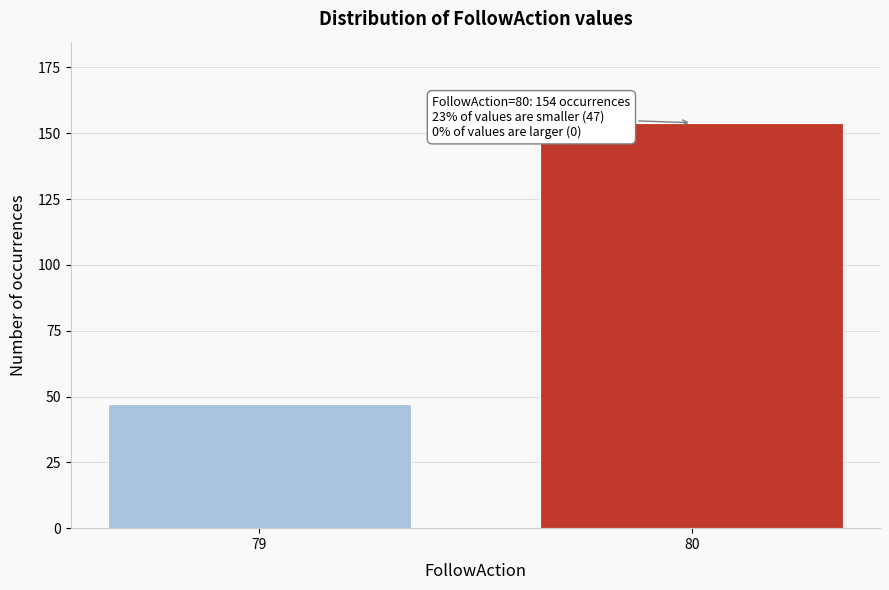

Reading left to right, what are all the values shown in this chart?

47	154